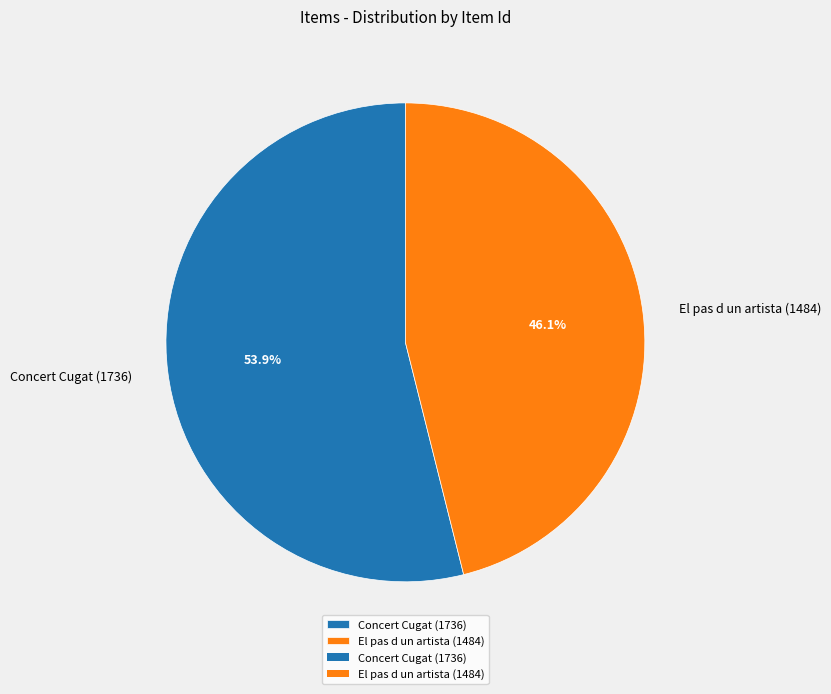

Does El pas d un artista (1484) represent more than half of the total?

No